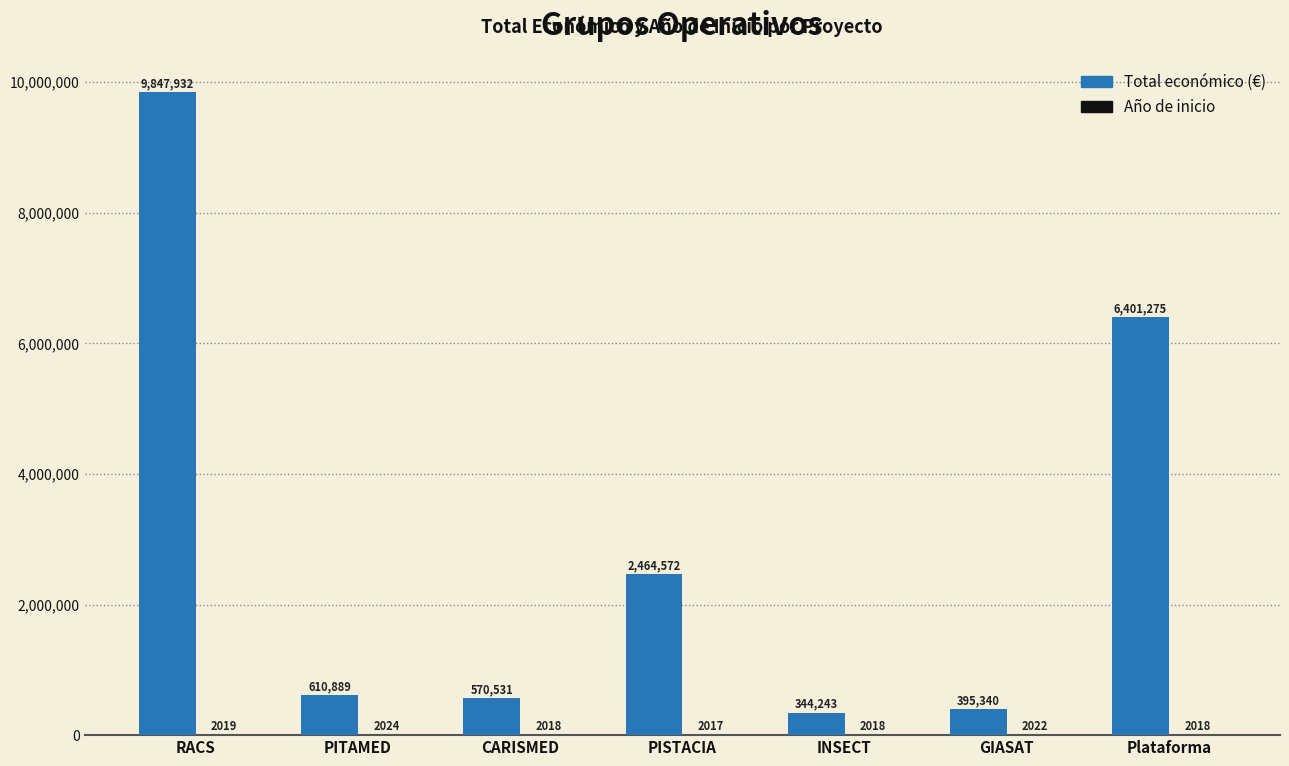

At which category is the sum across all series the highest?

RACS